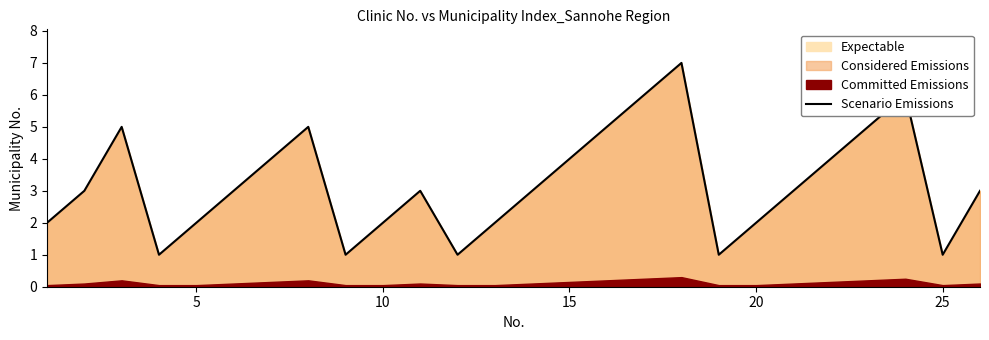

The value of Scenario Emissions at 25 is 1. True or false?

True